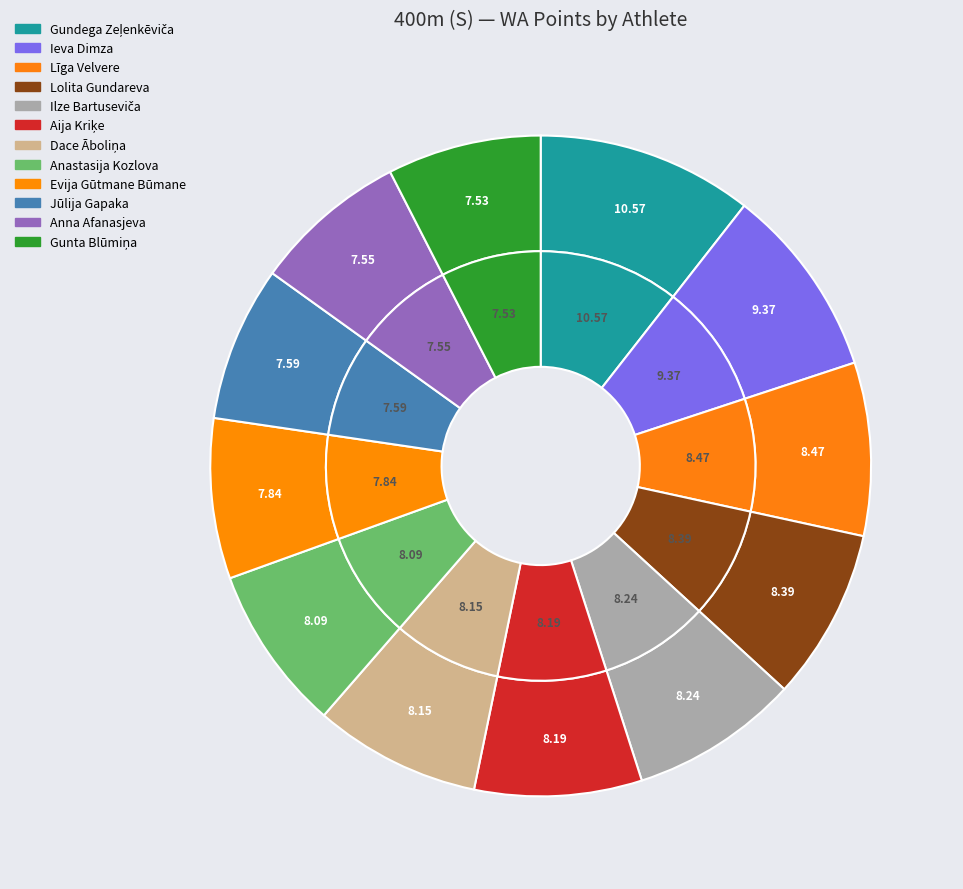

To the nearest percent, what is the difference between the Dace Āboliņa and Gunta Blūmiņa slice percentages?

1%